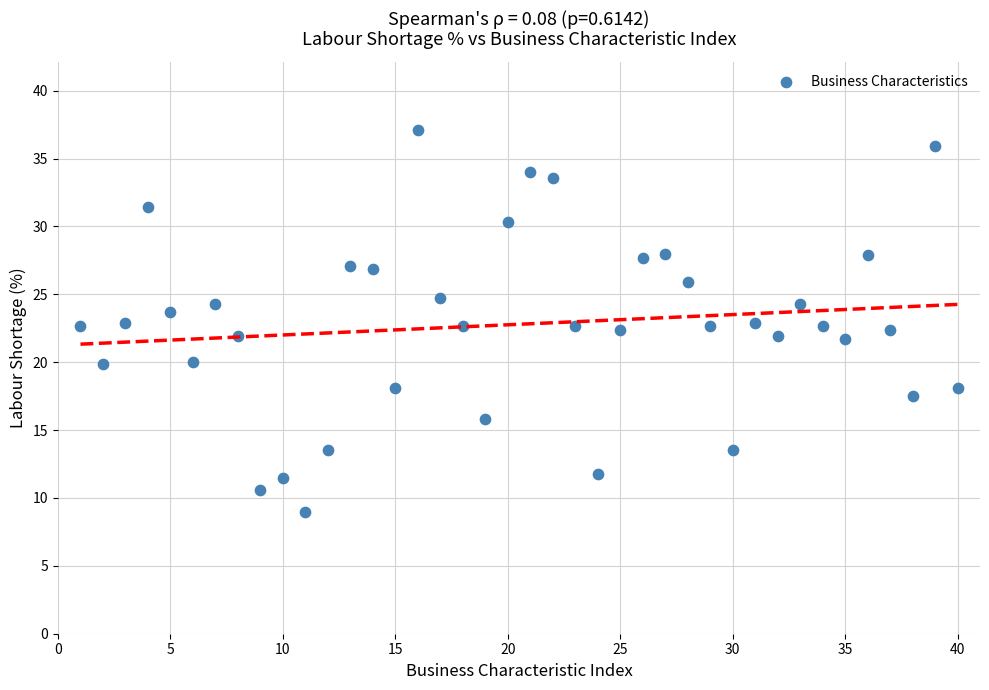

What is the range of Y values (max minus min)?

28.1